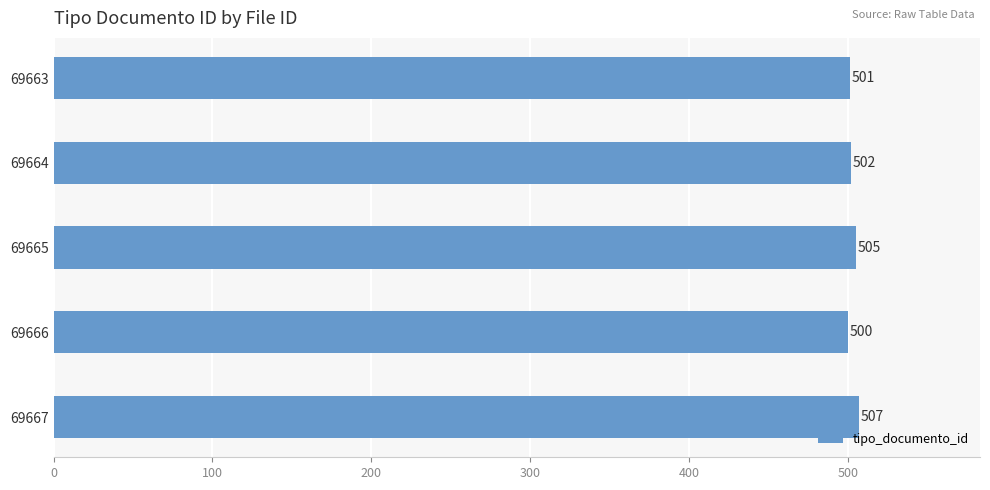

Which has a higher value, 69665 or 69666?

69665